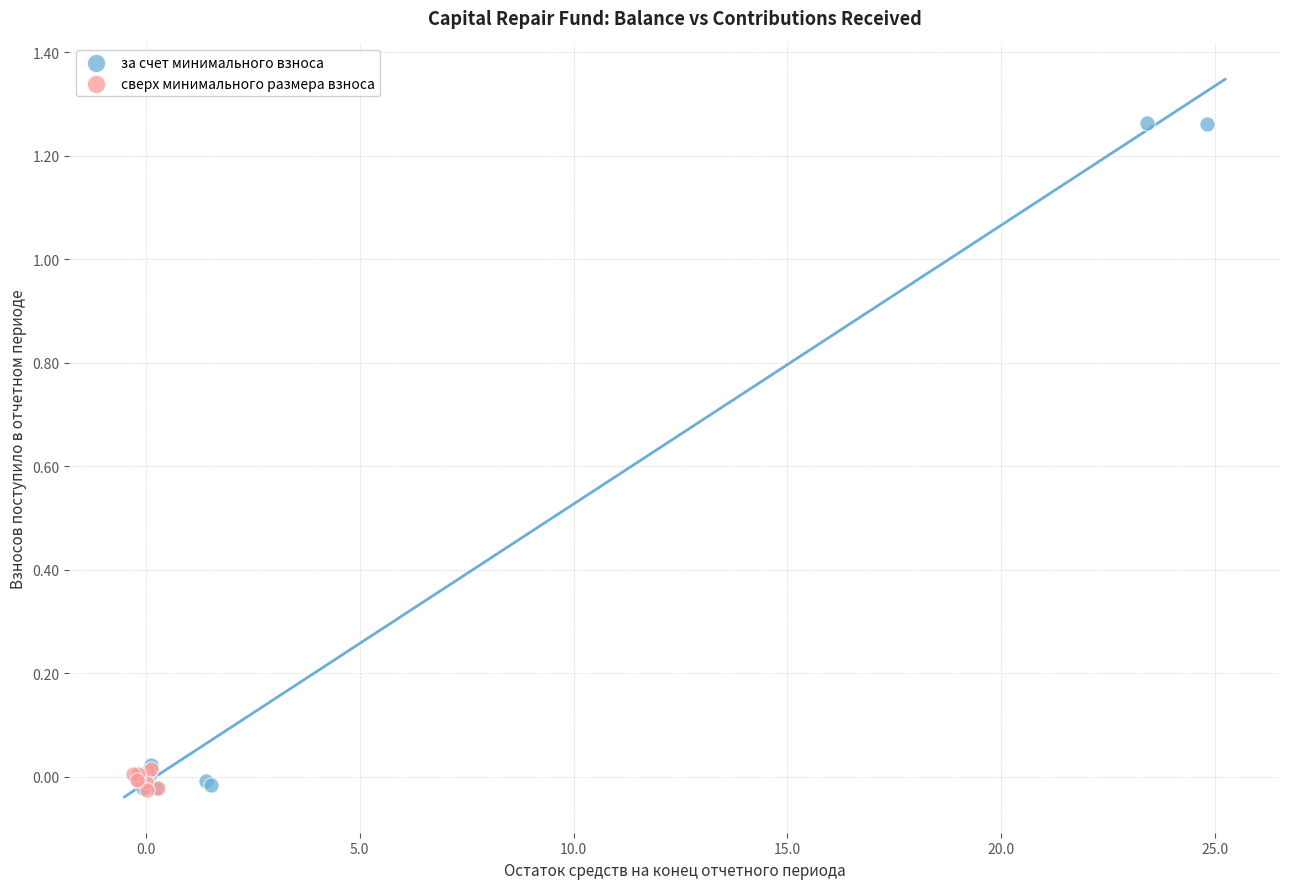

Which series has the widest spread of Y values?

за счет минимального взноса